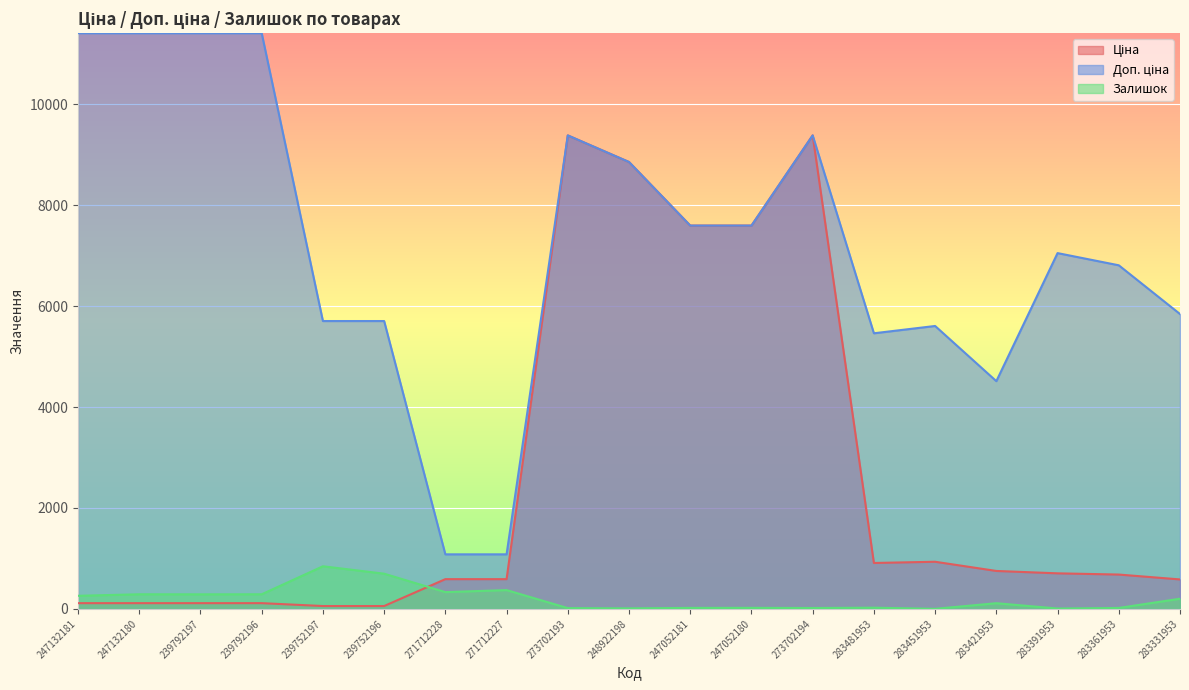

What is the difference between the maximum and second lowest values in the Ціна series?

9326.9